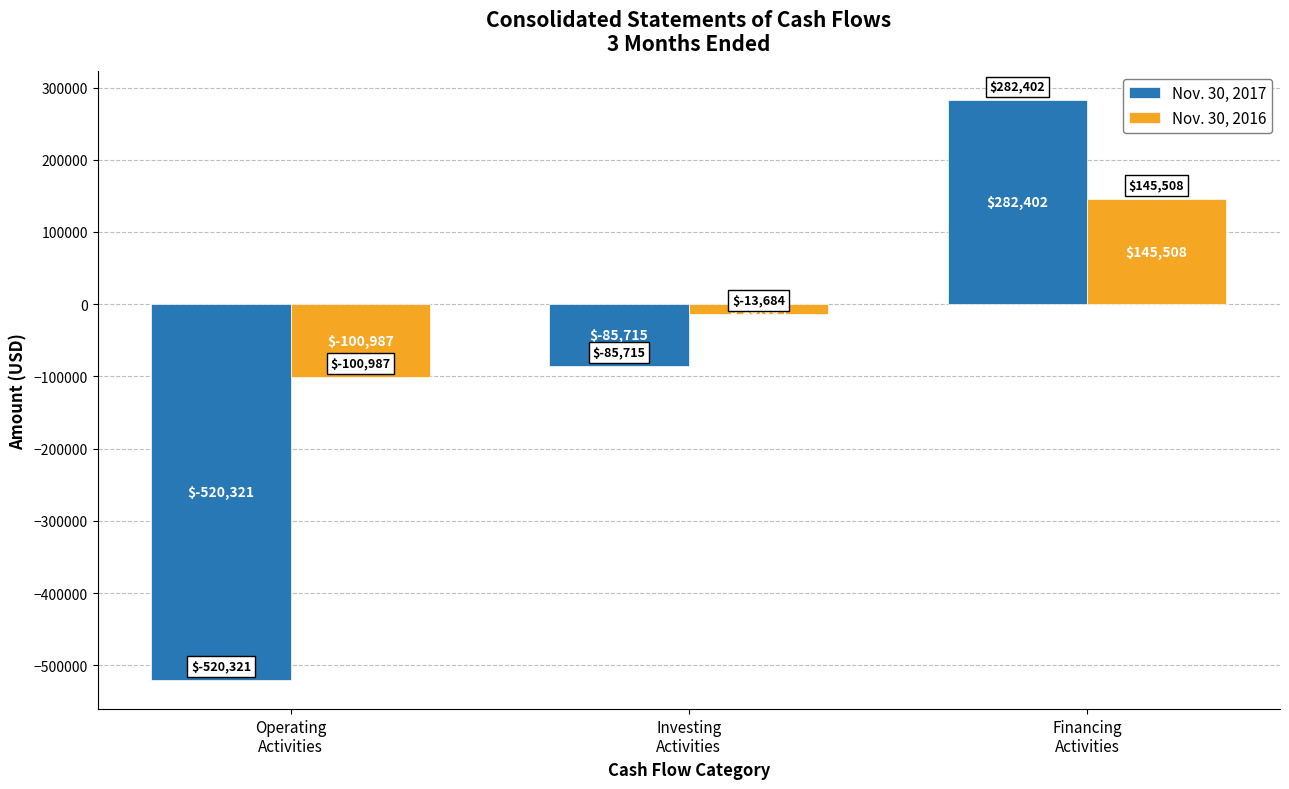

What is the difference between the Nov. 30, 2017 values at Investing
Activities and Financing
Activities?

368117